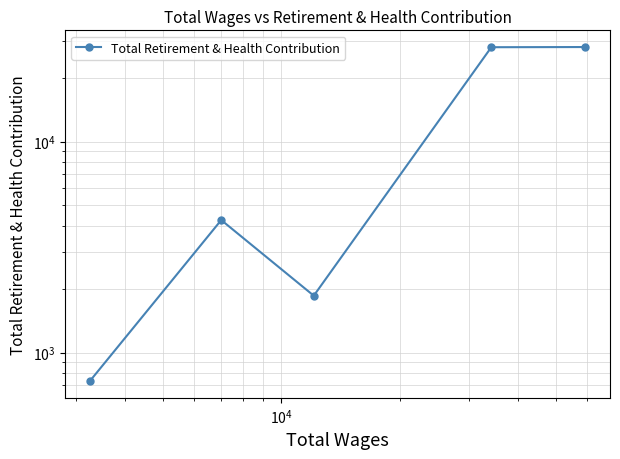

True or false: the data shows 1862 at $\mathdefault{10^{4}}$.

True